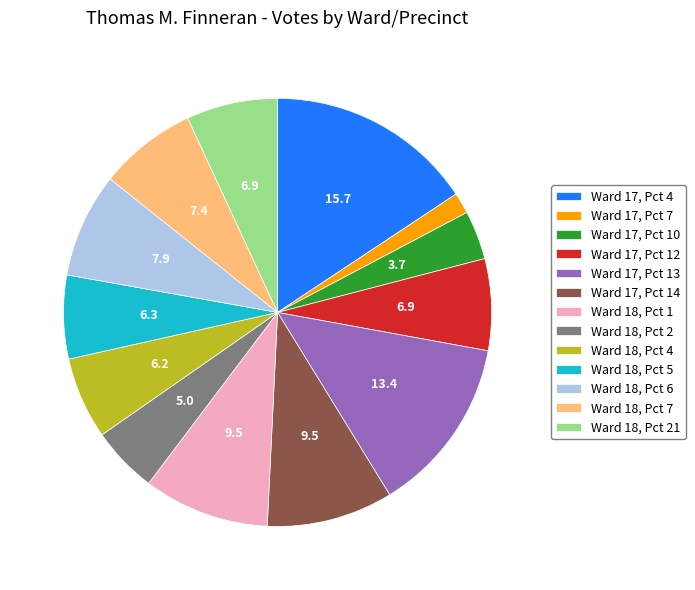

Do Ward 17, Pct 10 and Ward 18, Pct 21 together represent more than half of the pie?

No